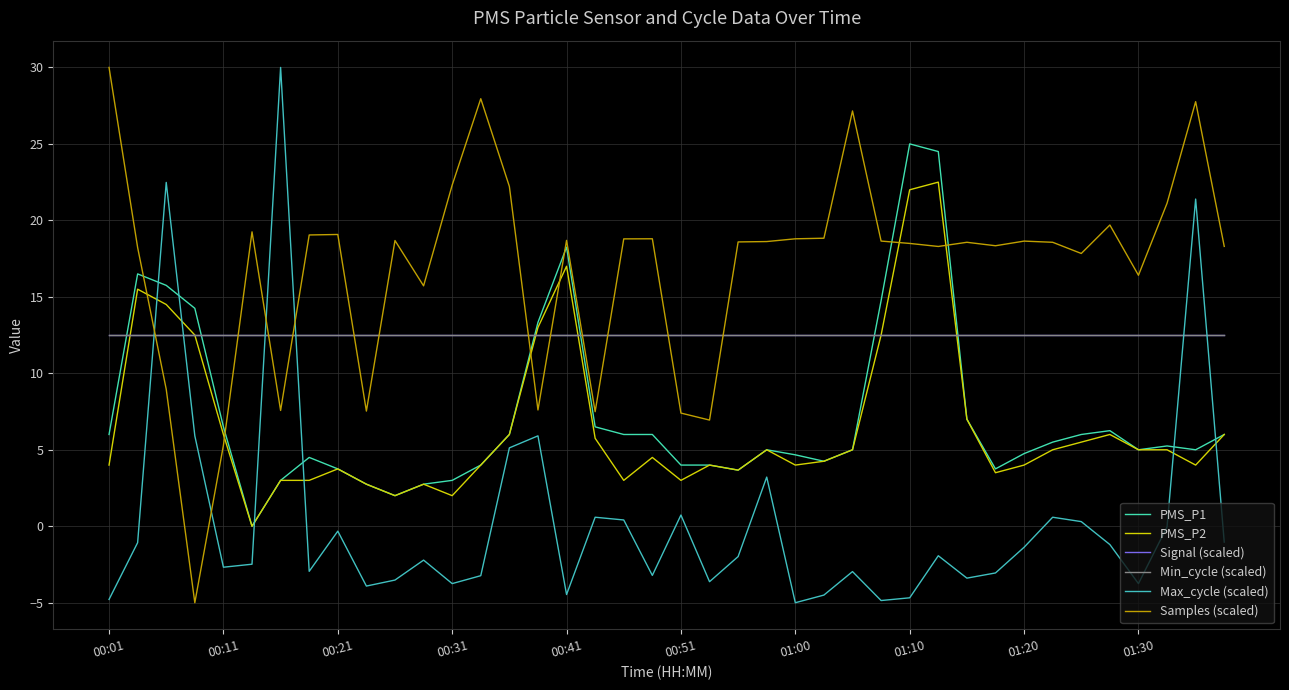

Is this an area chart (filled region under the line)?

No